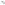

True or false: KPIGREEN accounts for 7% of the total.

True